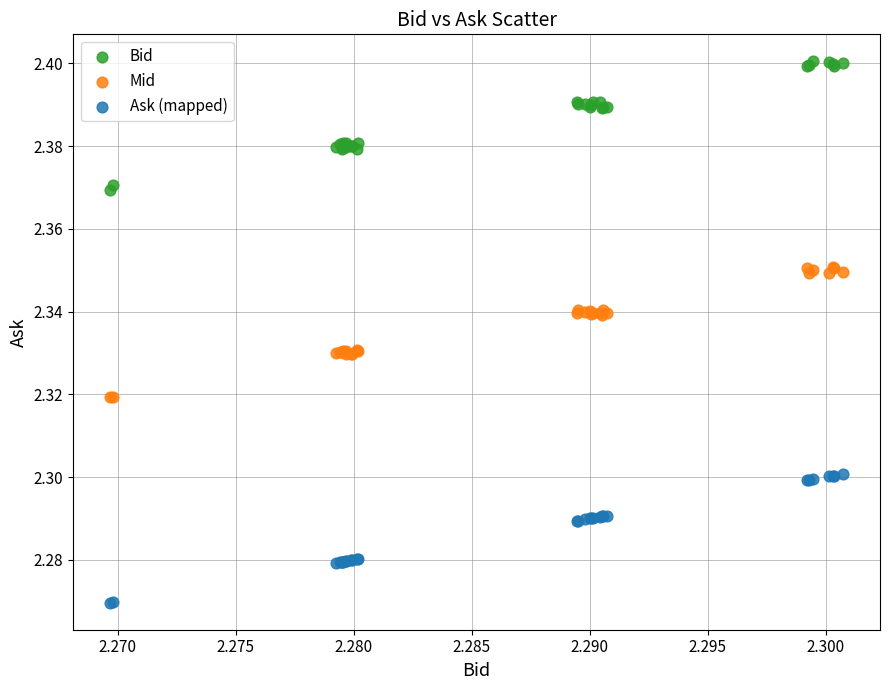

Which series contains the lowest Y value?

Ask (mapped)